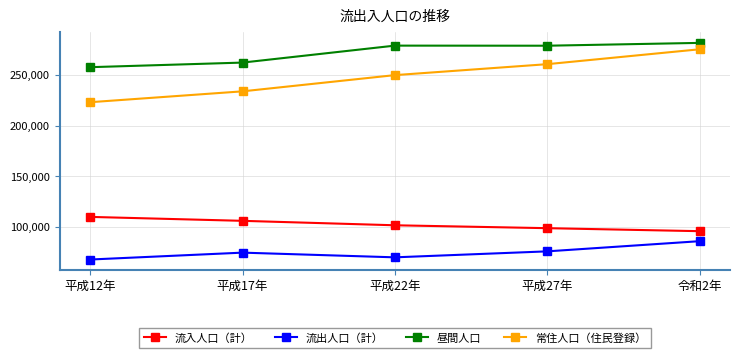

Which category has the lowest value in the 流出人口（計） series?

平成12年